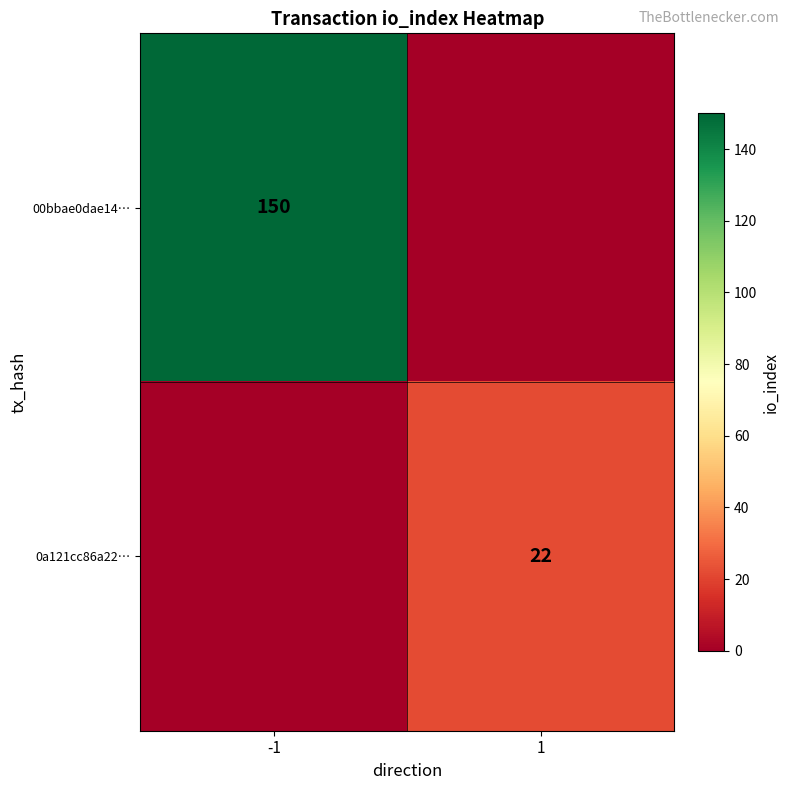

The 0a121cc86a22… series shows 29 at 1. True or false?

False